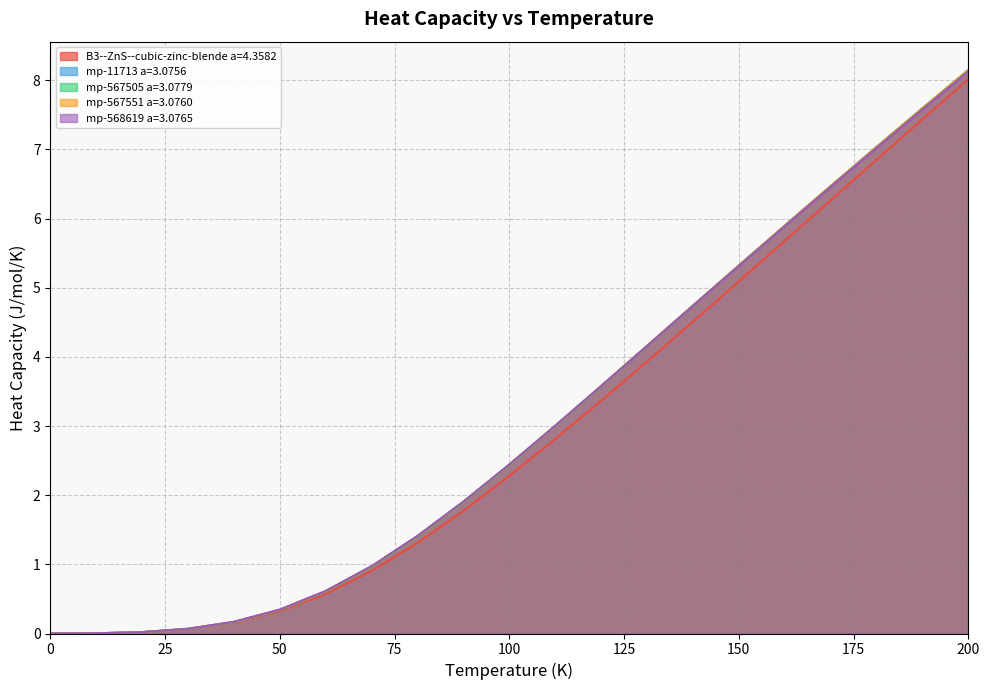

Count the number of categories in the chart.

21